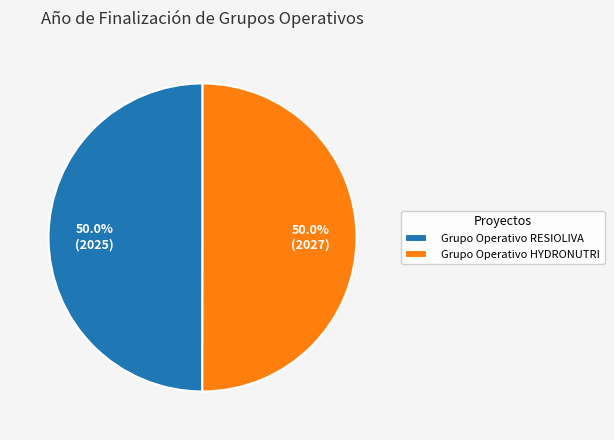

How many slices are in this pie chart?

2